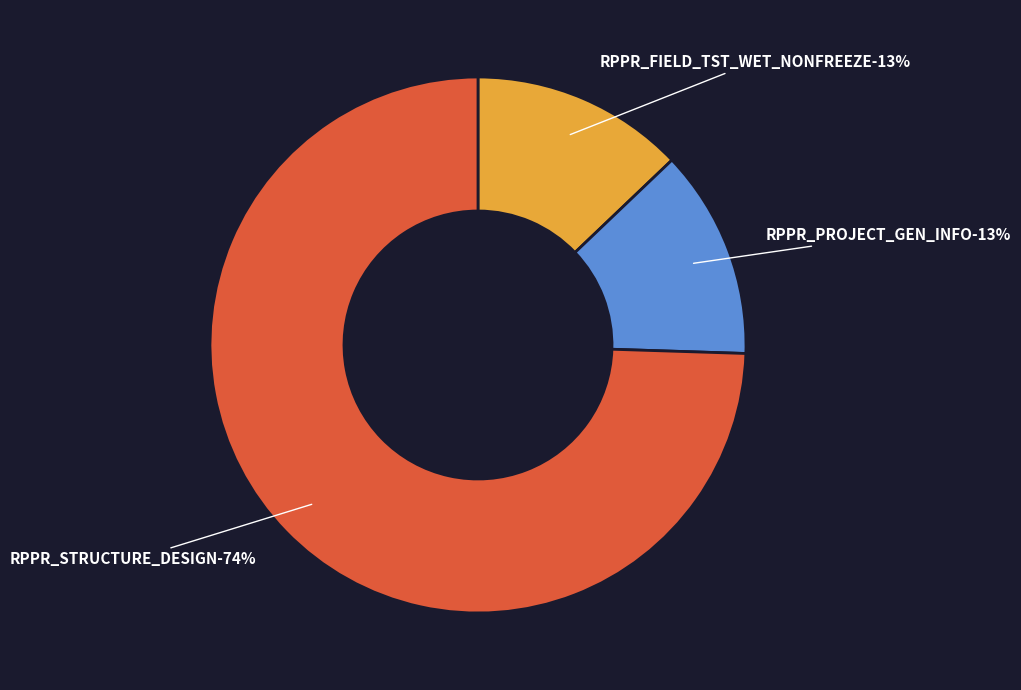

Which category has the smallest portion of the pie?

RPPR_PROJECT_GEN_INFO